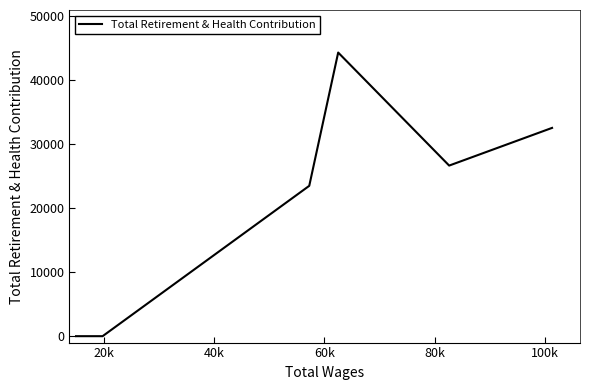

What is the maximum value shown in the chart?

44279